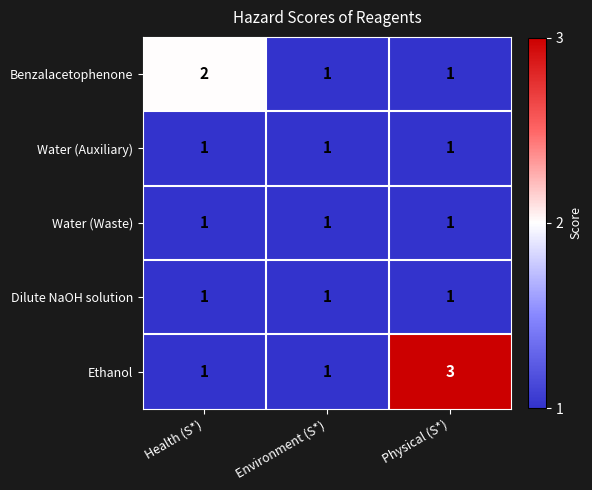

Between Environment (S*) and Physical (S*), which series saw the biggest shift?

Ethanol